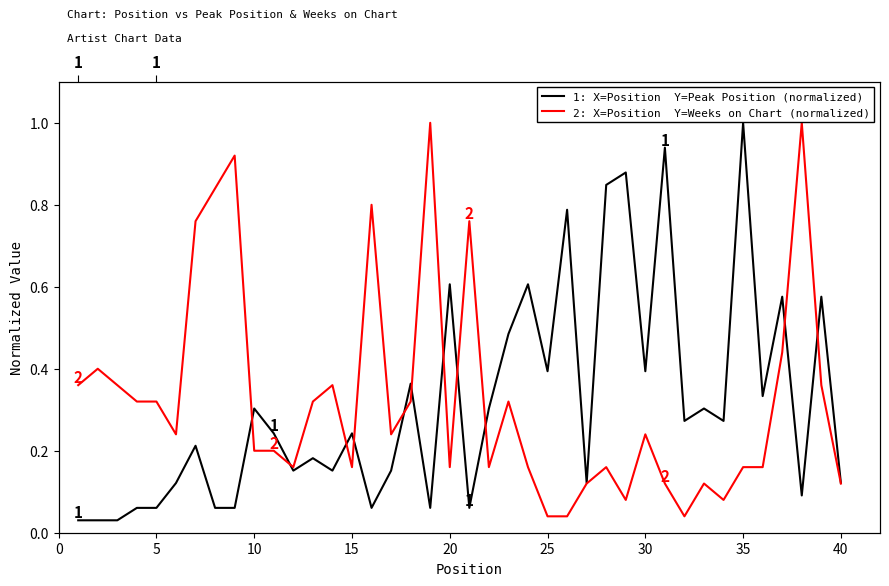

How many interior local peaks does the 2: X=Position  Y=Weeks on Chart (normalized) series have?

11